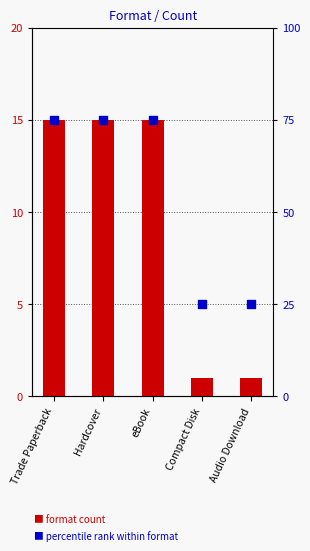

Which series has the largest total across all categories?

percentile rank within format